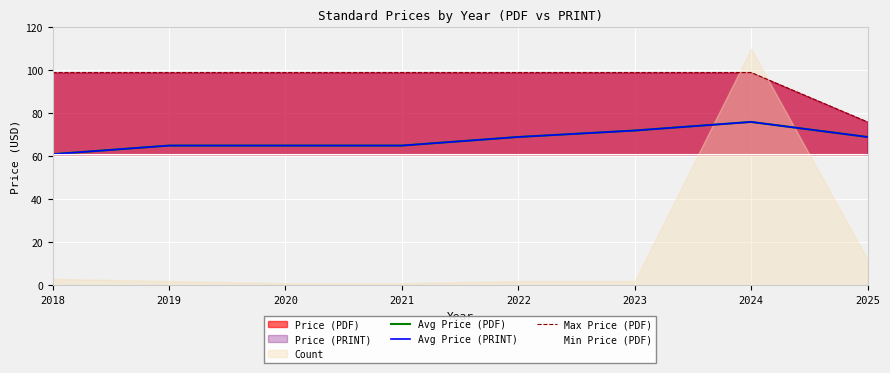

Which series has the largest total across all categories?

Max Price (PDF)